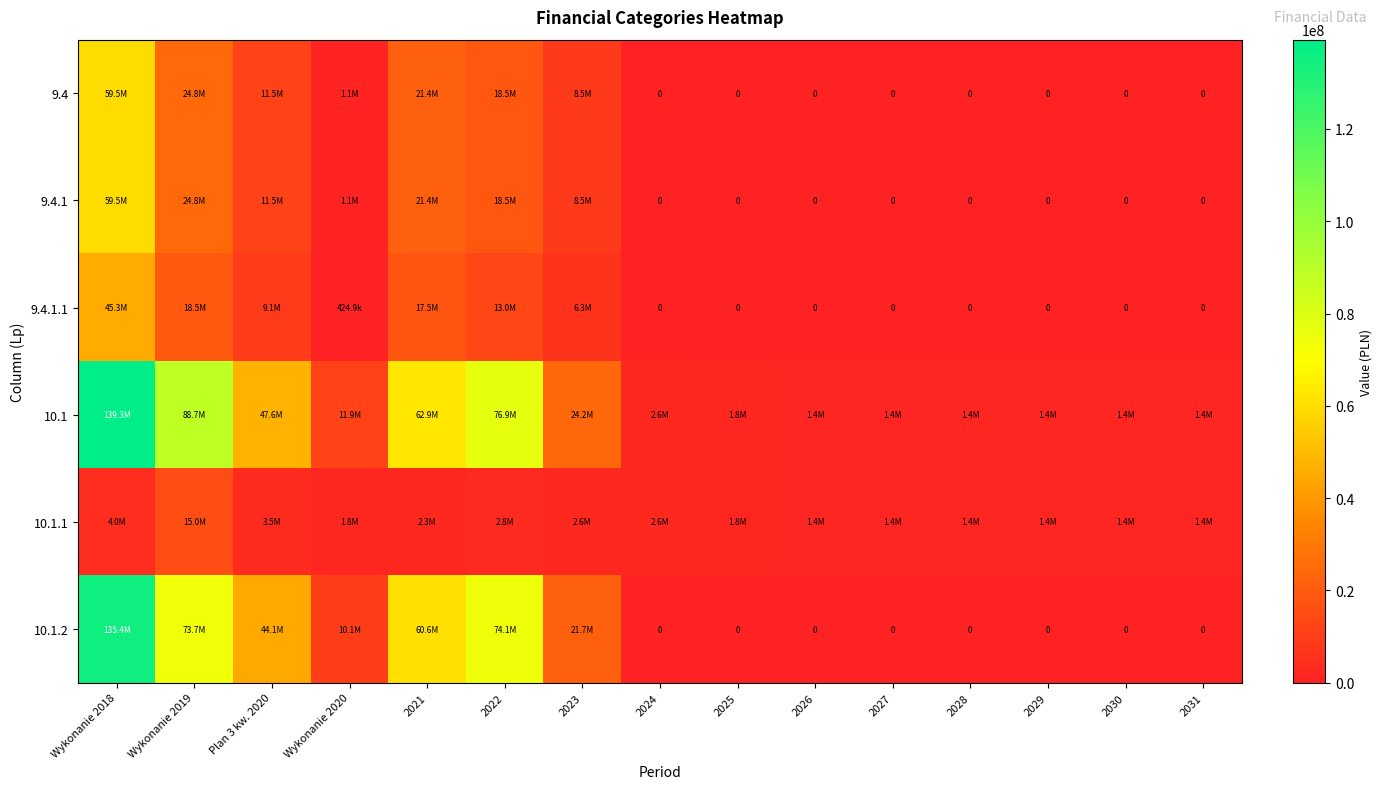

The 10.1 series shows 139343811.9 at Wykonanie 2018. True or false?

True